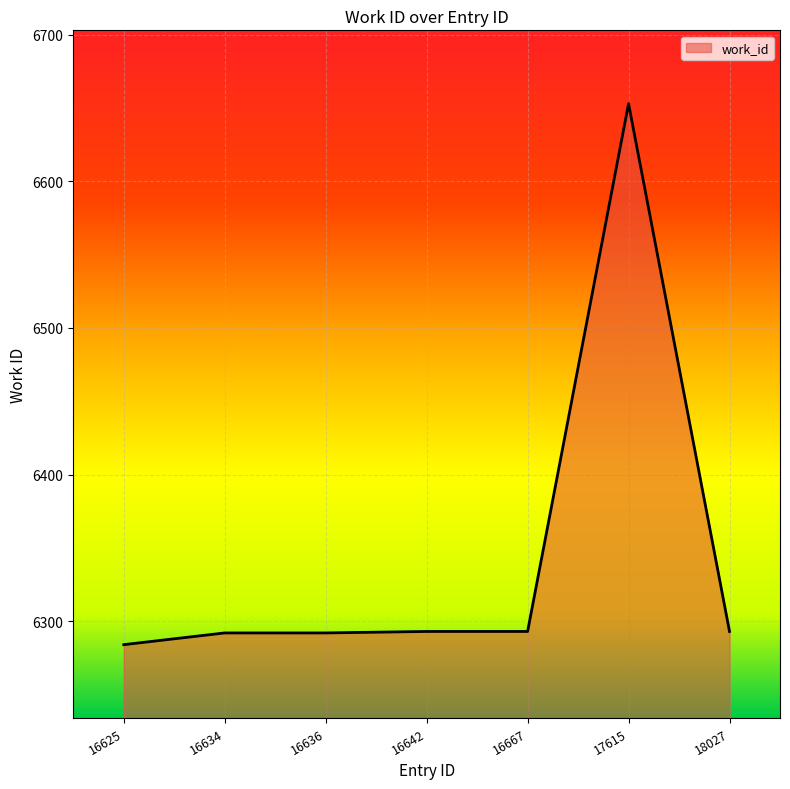

What value does the data have at 16642, to the nearest 5?

6295